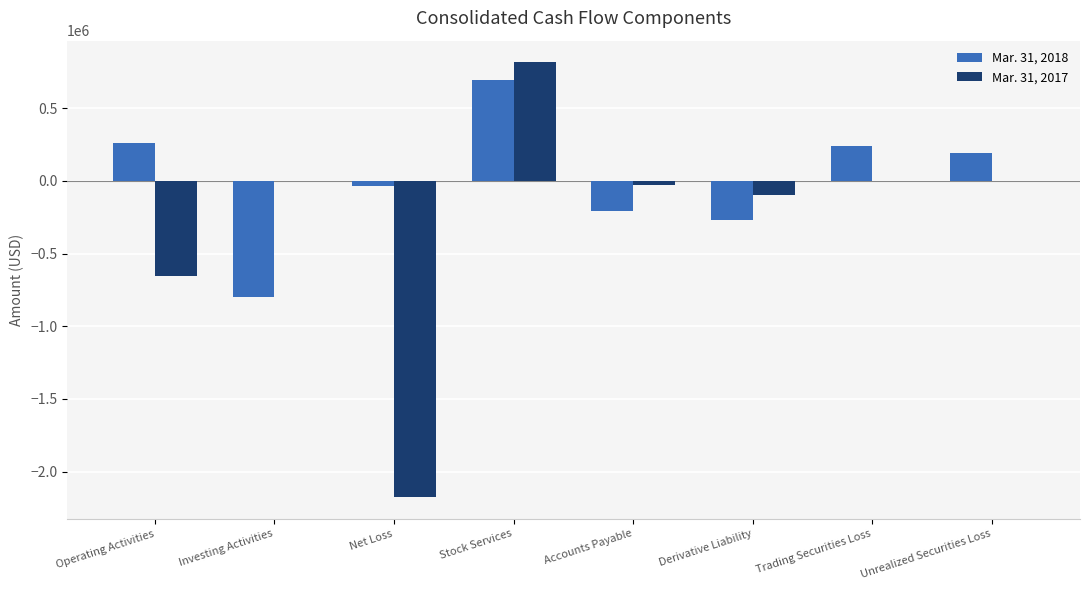

Which category has the highest value in the Mar. 31, 2017 series?

Stock Services